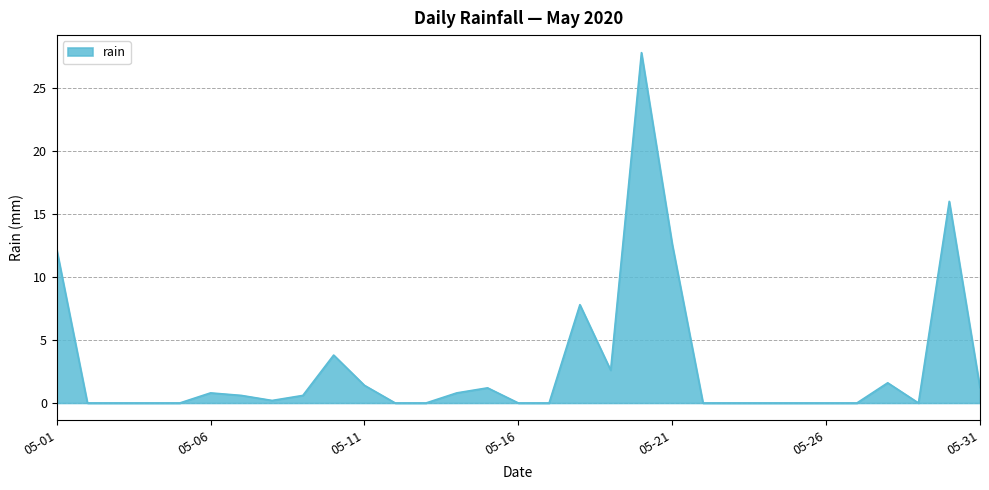

What is the maximum value shown in the chart?

27.8